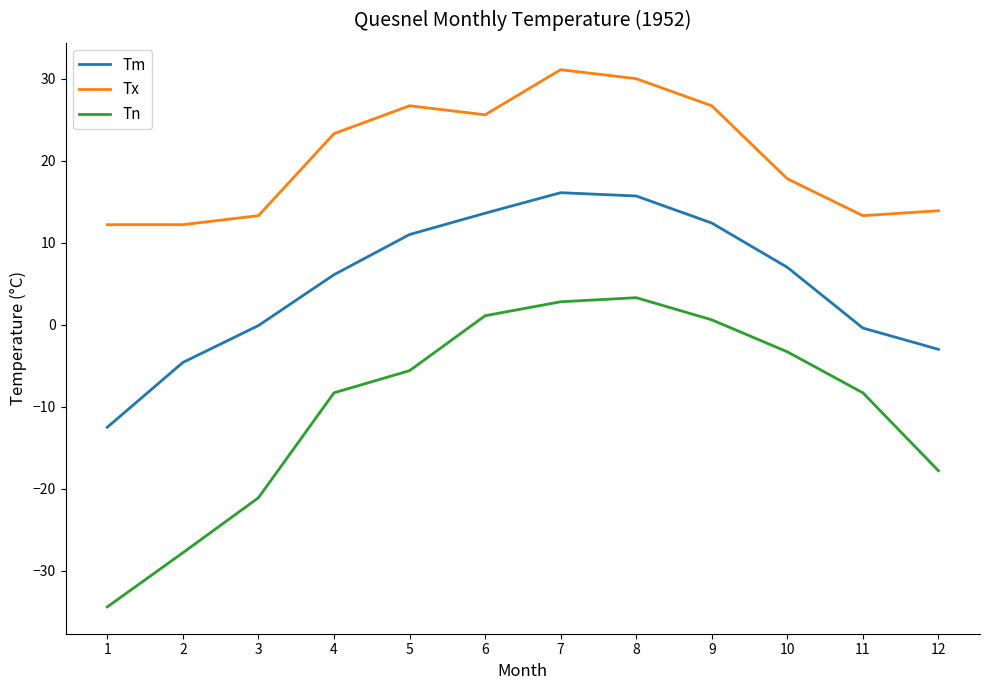

Reading left to right, what are all the values shown in this chart?

Tm: -12.5	-4.6	-0.1	6.1	11.0	13.6	16.1	15.7	12.4	7.0	-0.4	-3.0
Tx: 12.2	12.2	13.3	23.3	26.7	25.6	31.1	30.0	26.7	17.8	13.3	13.9
Tn: -34.4	-27.8	-21.1	-8.3	-5.6	1.1	2.8	3.3	0.6	-3.3	-8.3	-17.8